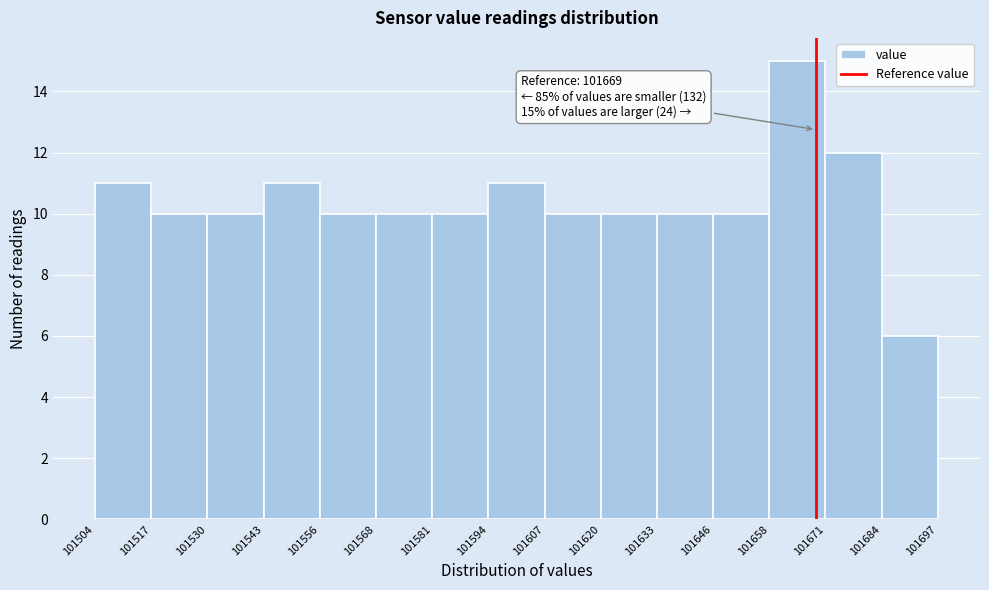

Over which range of the x-axis is the bar tallest?

101658 to 101671